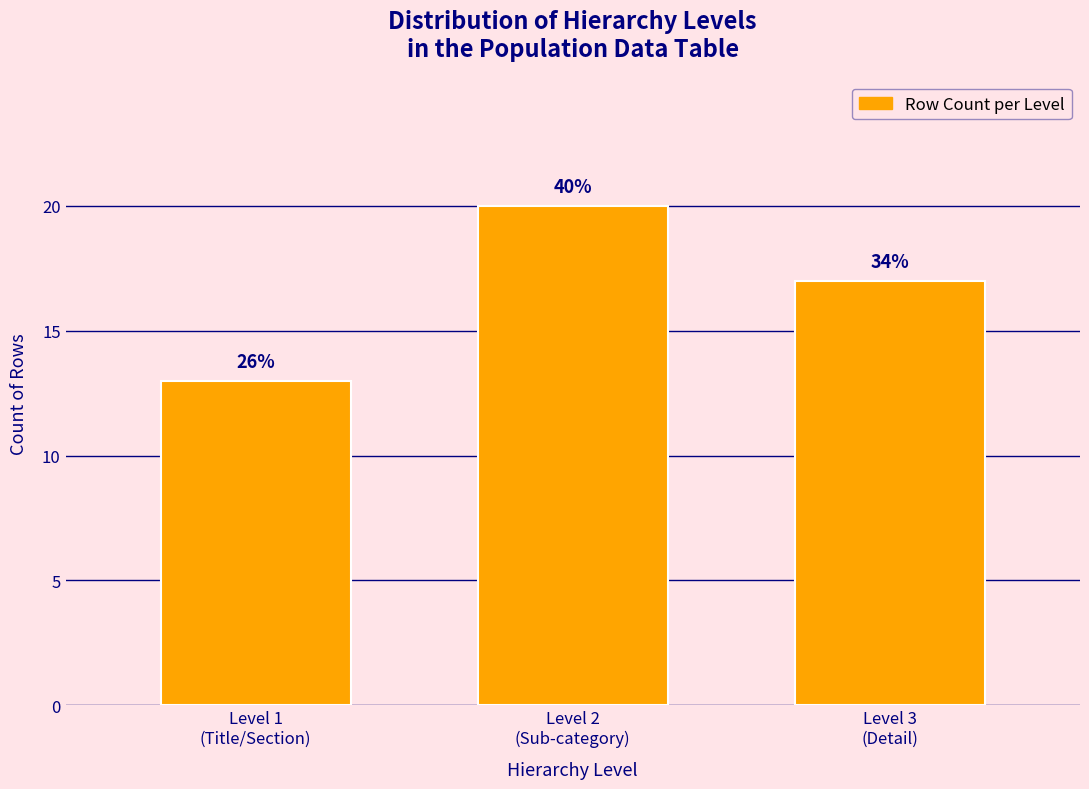

How many bars are there in total?

3